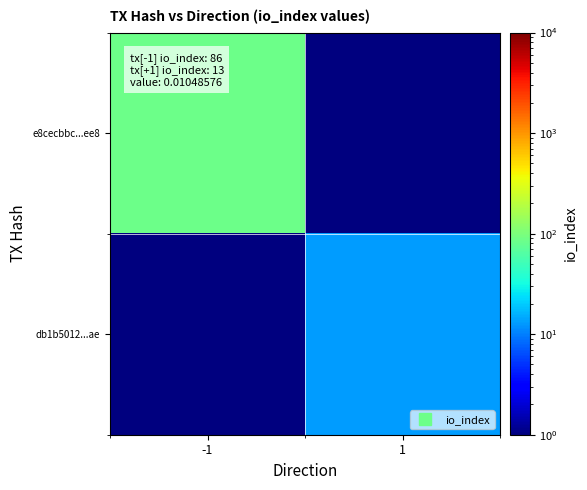

At 1, list the series in order from smallest to largest.

e8cecbbc...ee8, db1b5012...ae